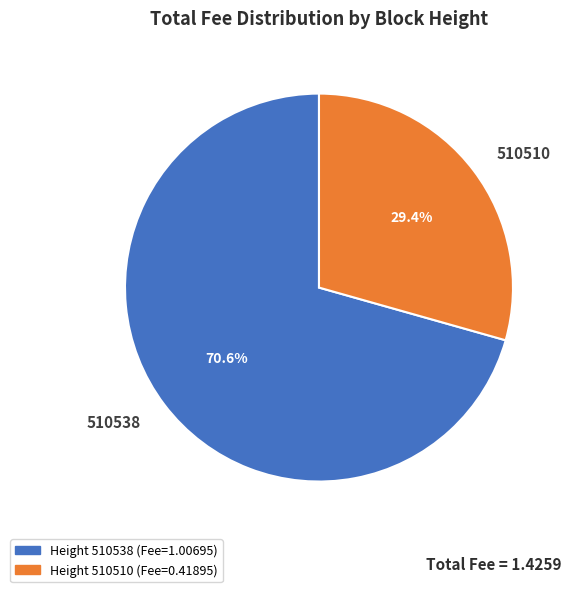

To the nearest percent, what is the difference between the largest and smallest slice percentages?

41%